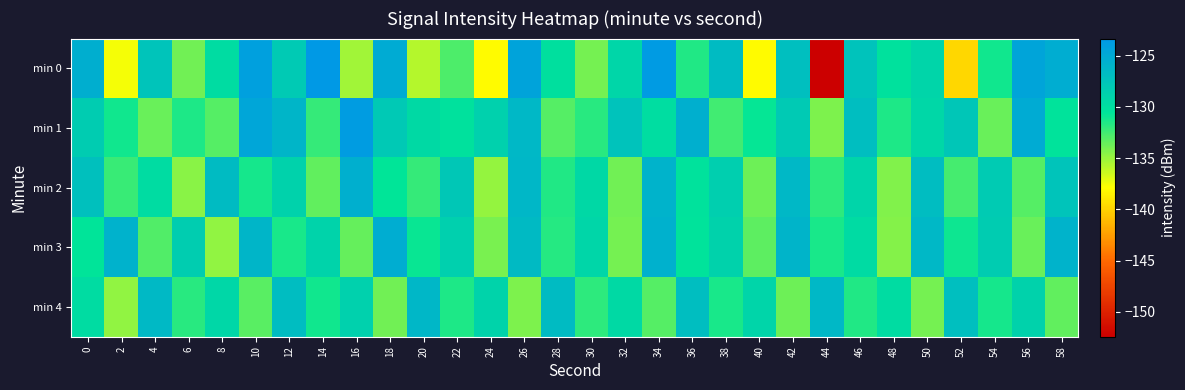

Reading right to left, transcribe all the data shown in this chart.

min 0: 58=-125.3	56=-124.6	54=-131.1	52=-139.7	50=-129.1	48=-130.3	46=-127.4	44=-152.4	42=-127.0	40=-138.0	38=-126.6	36=-131.5	34=-123.6	32=-129.1	30=-134.0	28=-130.1	26=-124.4	24=-138.1	22=-132.8	20=-135.8	18=-125.1	16=-135.2	14=-123.3	12=-128.1	10=-124.1	8=-129.7	6=-133.9	4=-127.5	2=-137.6	0=-125.4
min 1: 58=-130.4	56=-125.1	54=-133.6	52=-127.7	50=-129.3	48=-131.5	46=-126.9	44=-134.2	42=-128.1	40=-130.8	38=-132.5	36=-125.6	34=-129.9	32=-127.4	30=-131.8	28=-133.1	26=-126.3	24=-128.7	22=-130.2	20=-129.5	18=-128.0	16=-123.8	14=-132.2	12=-126.2	10=-124.7	8=-133.0	6=-131.4	4=-133.7	2=-131.1	0=-128.3
min 2: 58=-127.5	56=-133.0	54=-128.2	52=-132.6	50=-126.8	48=-134.3	46=-129.1	44=-131.9	42=-126.4	40=-133.7	38=-128.5	36=-130.3	34=-125.9	32=-133.8	30=-129.4	28=-131.6	26=-126.2	24=-134.9	22=-127.8	20=-132.1	18=-130.7	16=-125.5	14=-133.4	12=-128.9	10=-131.2	8=-126.7	6=-134.5	4=-129.8	2=-132.3	0=-127.1
min 3: 58=-125.9	56=-133.6	54=-128.3	52=-131.0	50=-126.3	48=-134.4	46=-129.6	44=-131.4	42=-126.0	40=-133.3	38=-128.8	36=-130.4	34=-125.7	32=-133.9	30=-129.2	28=-131.7	26=-126.6	24=-134.1	22=-128.6	20=-130.9	18=-125.3	16=-133.5	14=-129.0	12=-131.3	10=-126.1	8=-134.7	6=-128.4	4=-132.9	2=-125.8	0=-130.5
min 4: 58=-133.4	56=-128.9	54=-131.2	52=-127.0	50=-134.0	48=-129.8	46=-131.6	44=-126.4	42=-133.7	40=-129.1	38=-131.3	36=-126.9	34=-133.1	32=-129.5	30=-131.9	28=-126.7	26=-134.2	24=-129.0	22=-131.5	20=-126.2	18=-133.8	16=-128.7	14=-131.1	12=-126.8	10=-133.2	8=-129.3	6=-131.8	4=-126.5	2=-134.8	0=-129.7